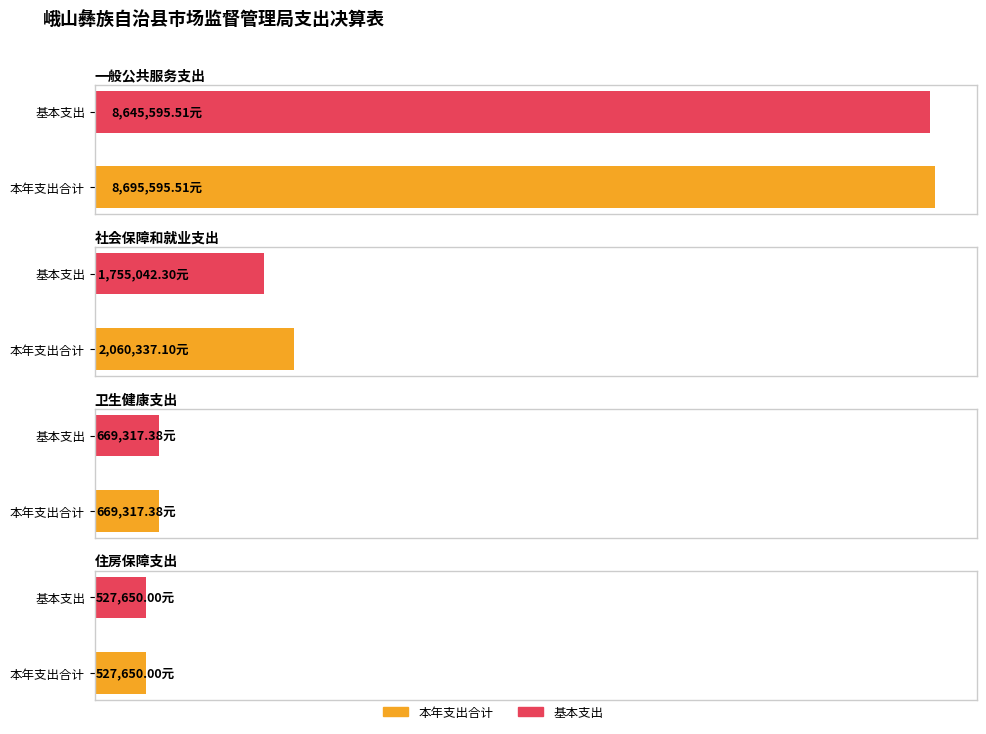

Rank the categories by 本年支出合计 value from lowest to highest.

住房保障支出, 卫生健康支出, 社会保障和就业支出, 一般公共服务支出